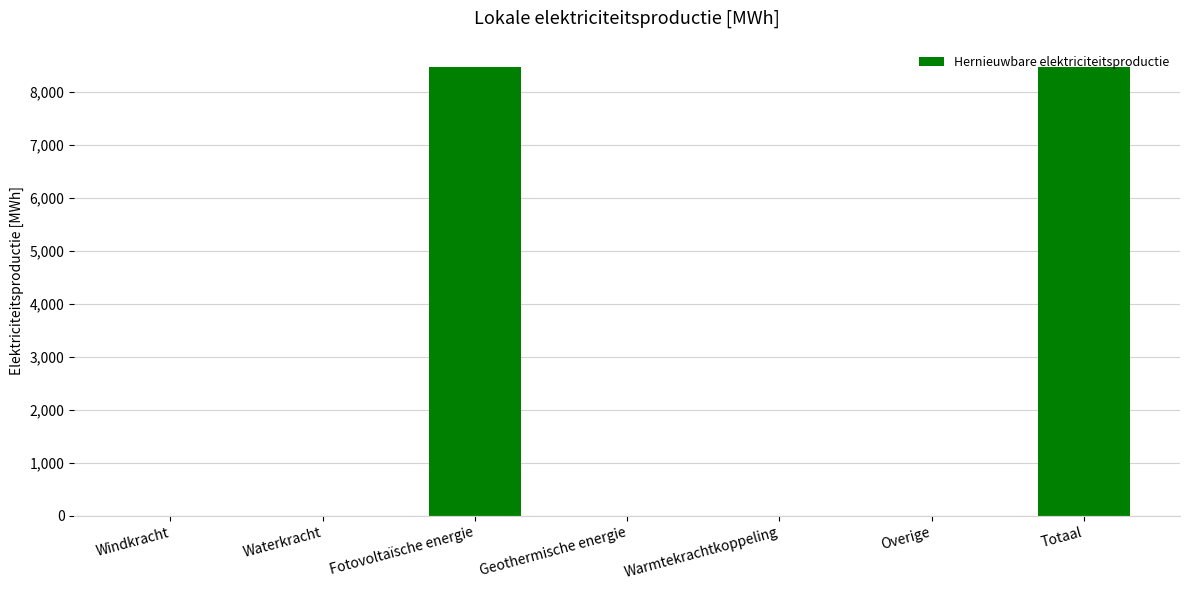

What is the maximum value shown in the chart?

8472.0